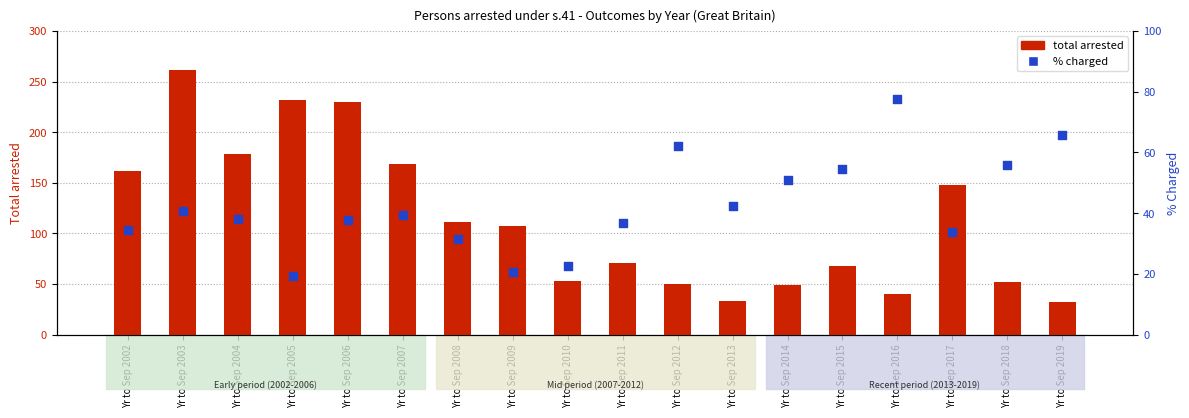

At which category is the sum across all series the highest?

Yr to Sep 2003